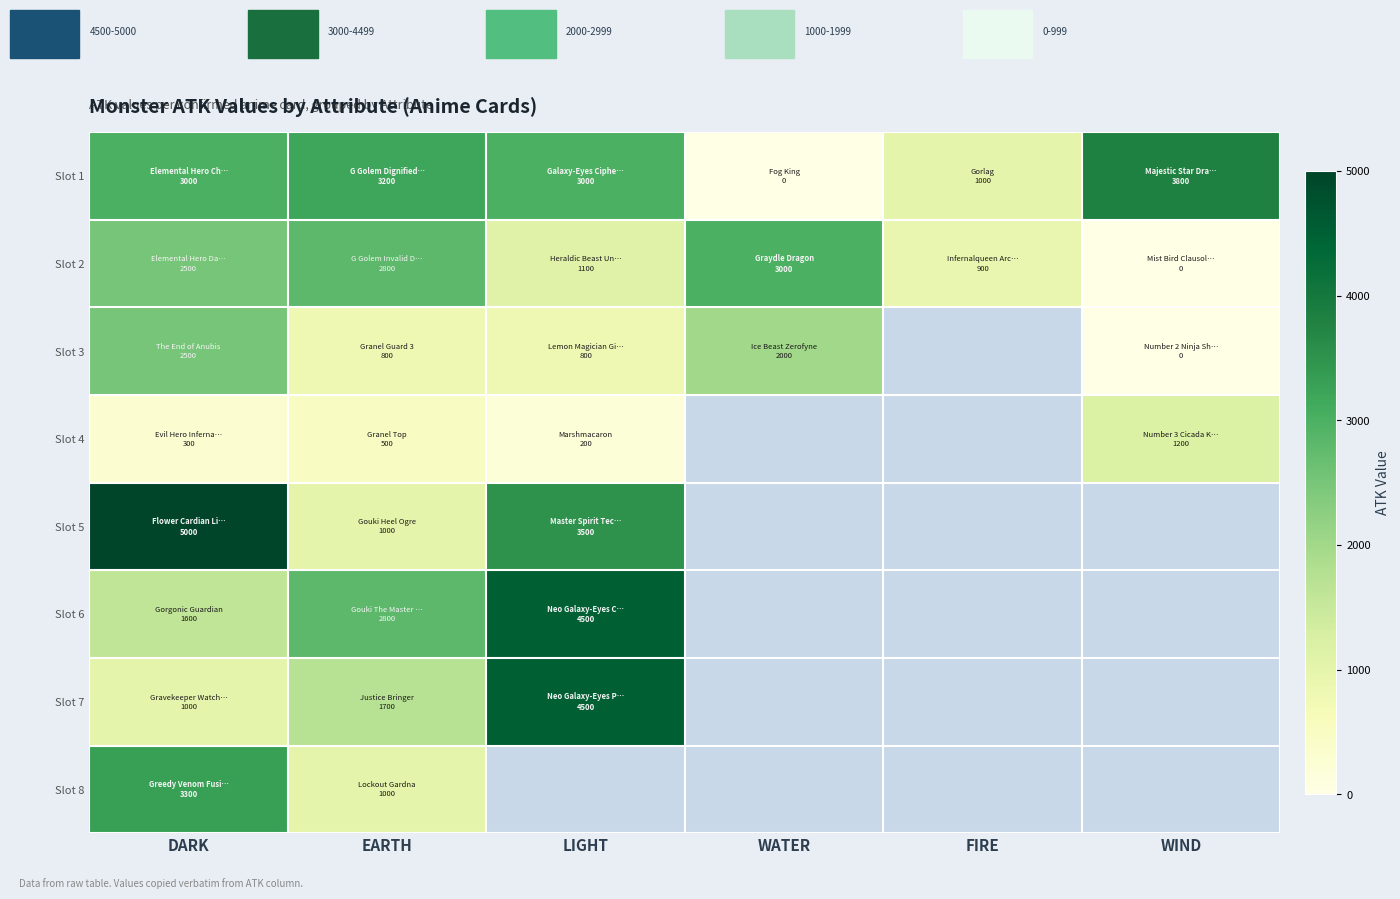

At how many categories does at least one series exceed 2424?

5